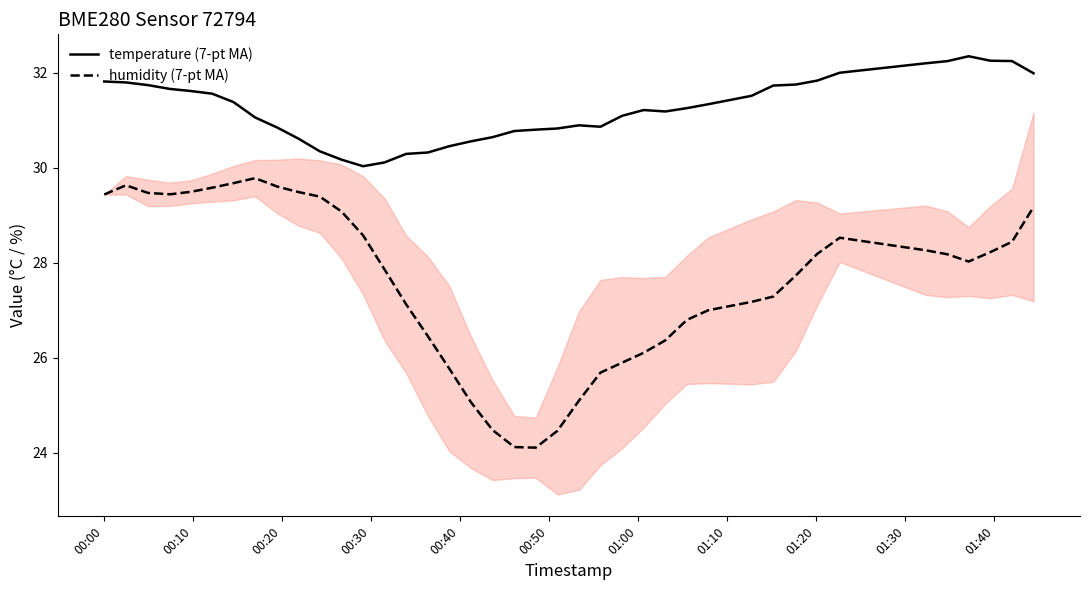

What is the minimum value for humidity (7-pt MA)?

24.1